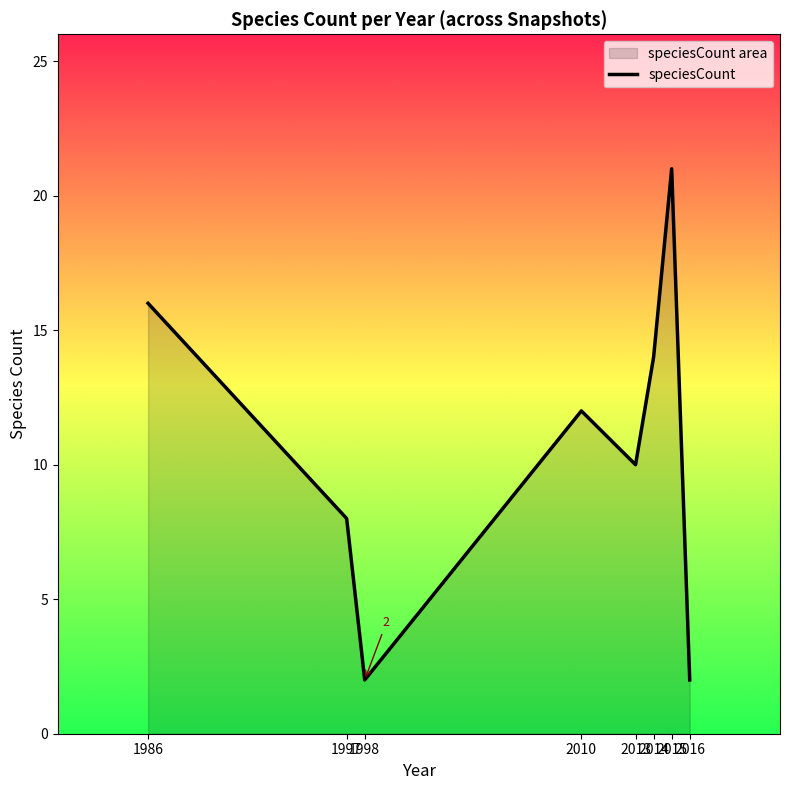

At which category does the data reach its first local valley?

1998